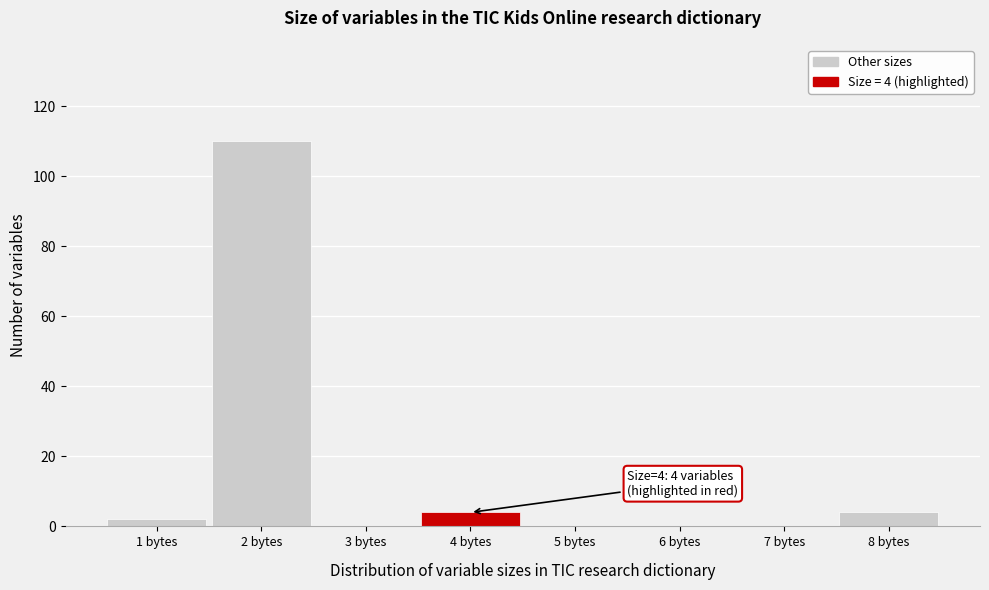

Over which range of the x-axis is the bar tallest?

1.5 to 2.5